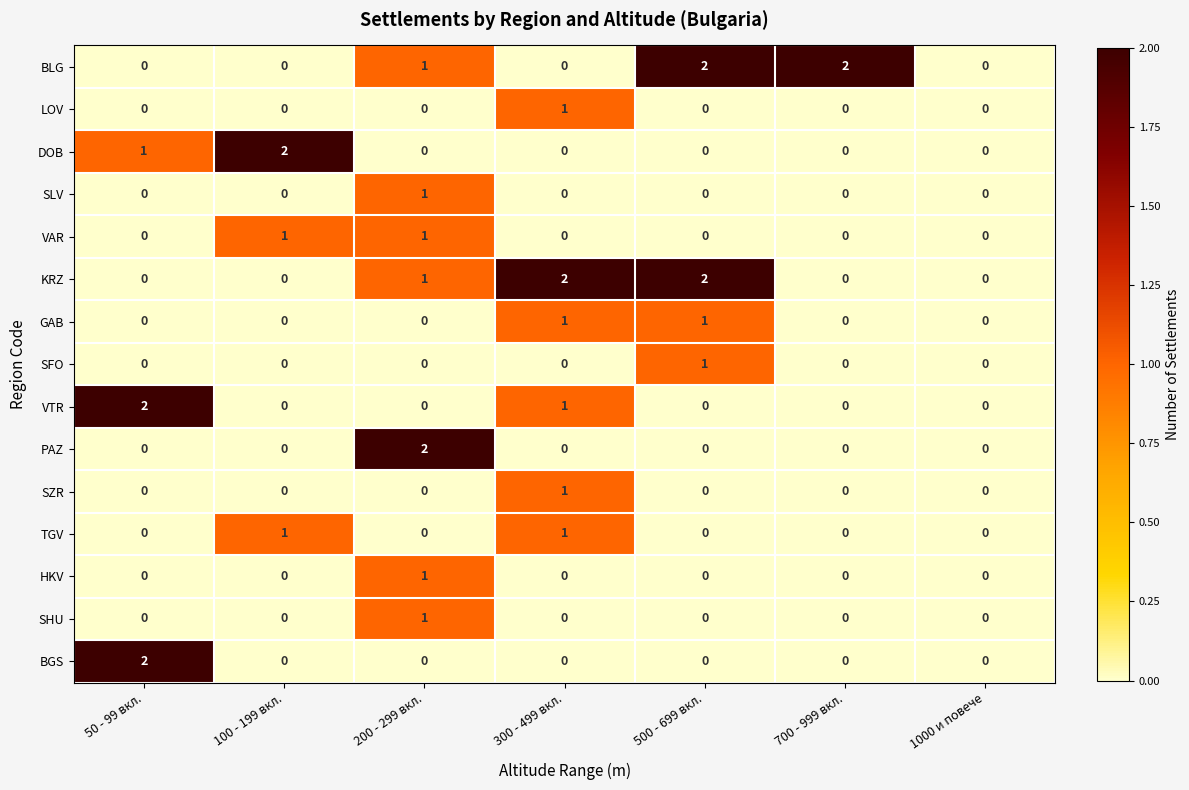

Is it true that GAB equals 0 at 700 - 999 вкл.?

True